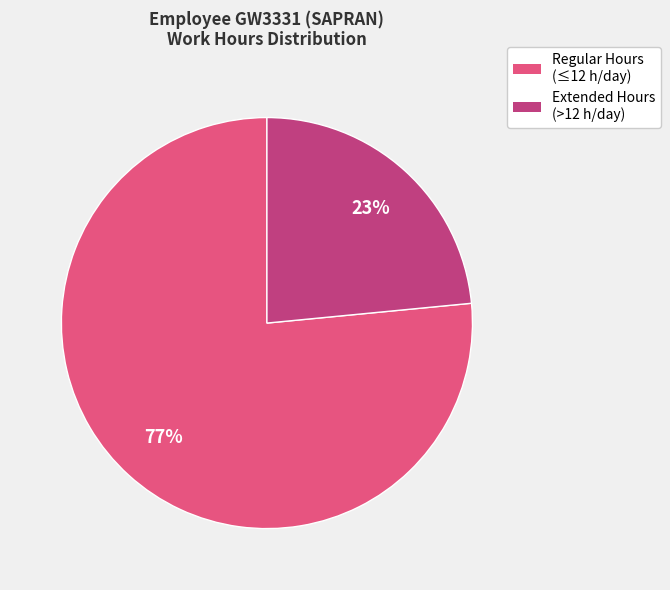

To the nearest percent, what is the average slice percentage?

50%